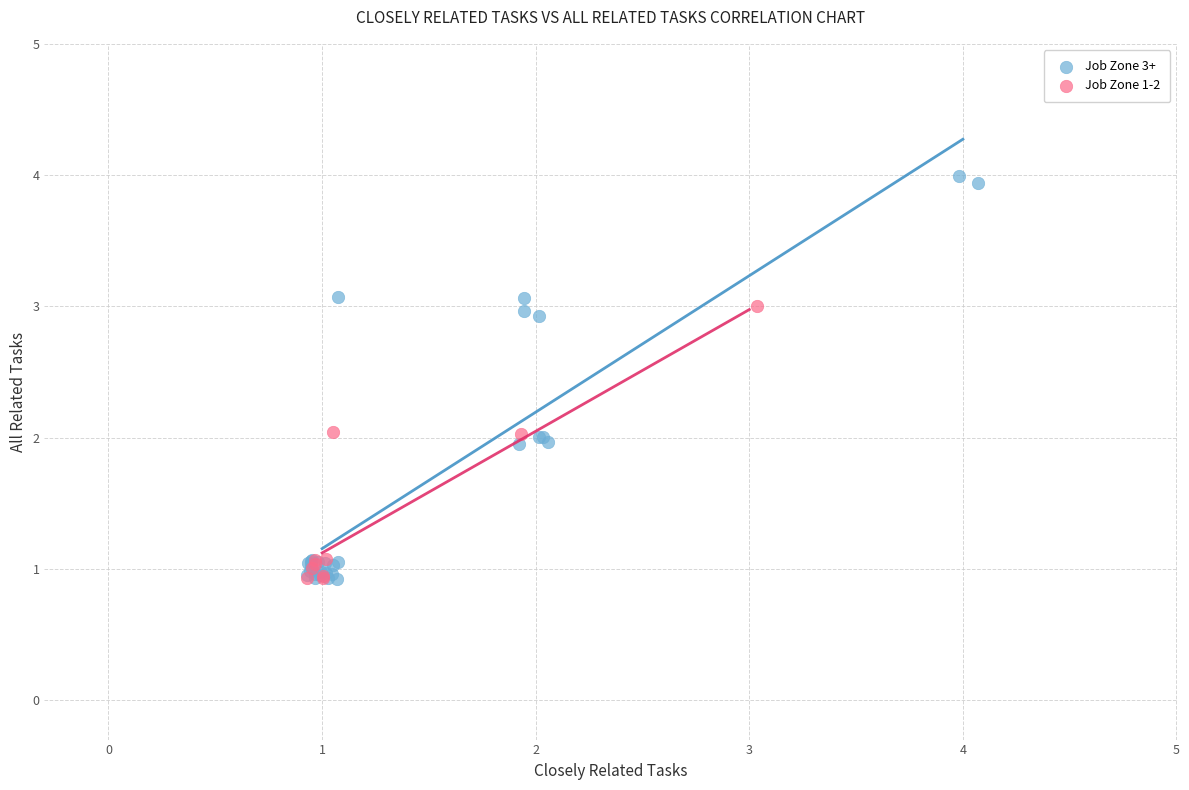

Which series reaches the maximum Y coordinate?

Job Zone 3+